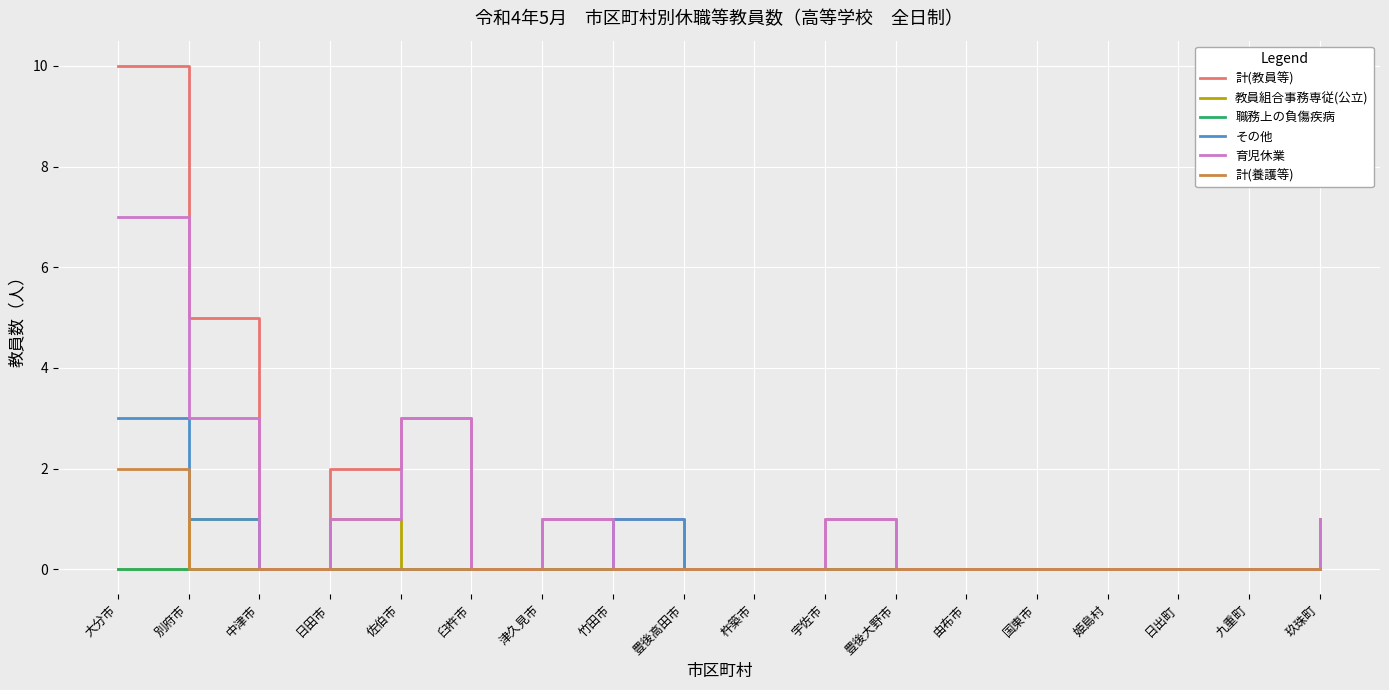

Rank the series by their maximum value, from lowest to highest.

職務上の負傷疾病, 教員組合事務専従(公立), 計(養護等), その他, 育児休業, 計(教員等)